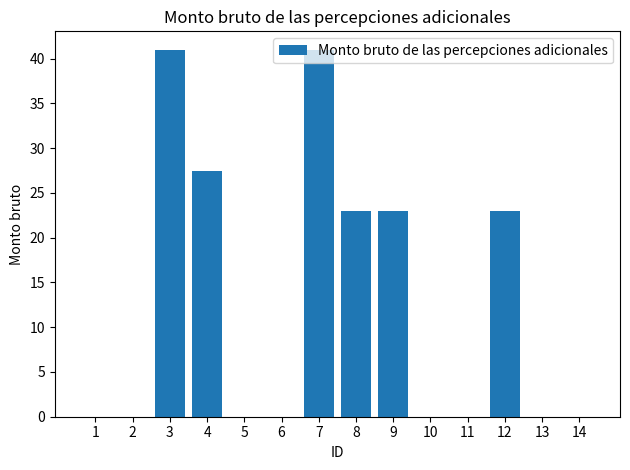

What is the sum of all values?

178.5